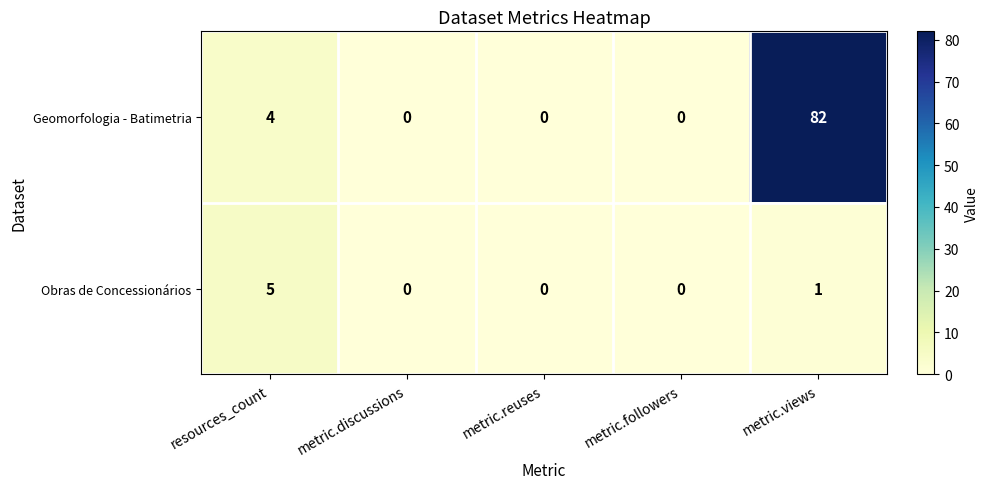

Where is Obras de Concessionários nearest to the value 2?

metric.views